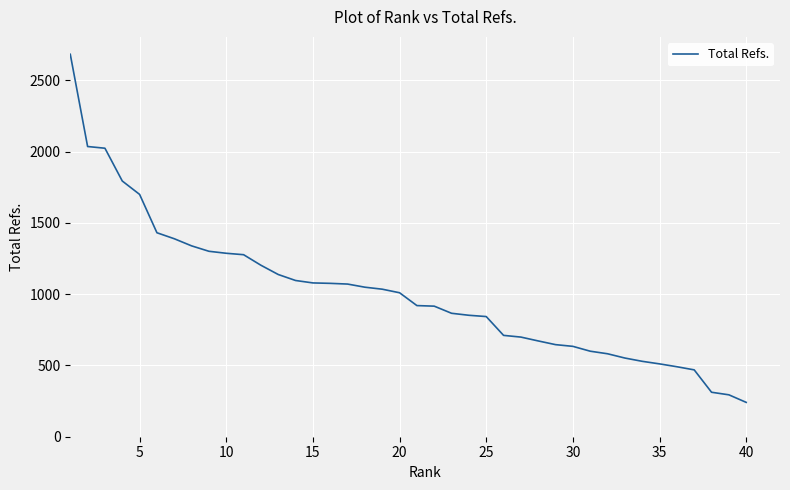

What is the average value?

1009